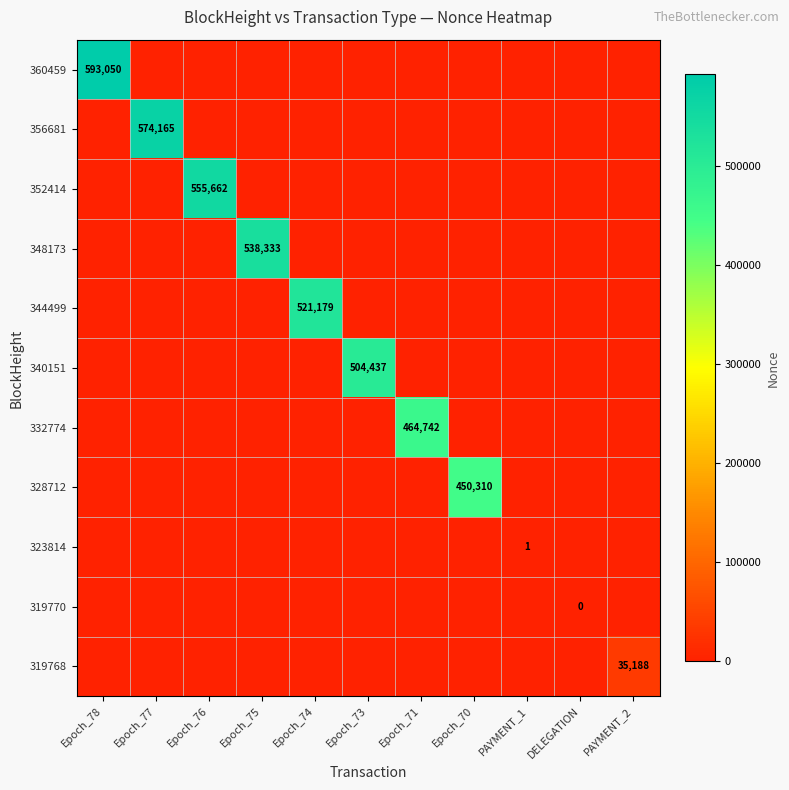

At which category is the sum across all series the highest?

Epoch_78